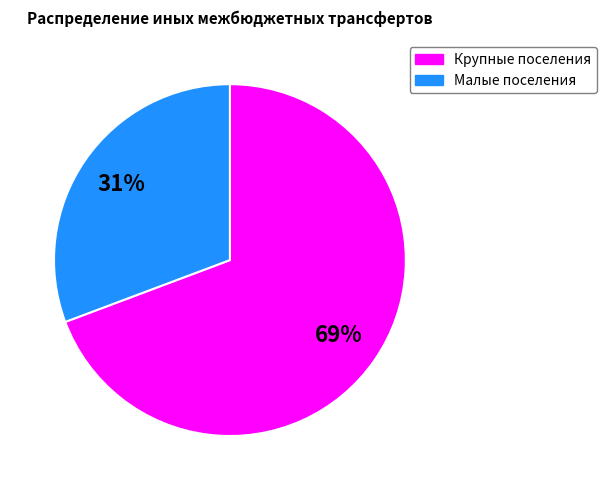

Is there any slice that represents more than half of the pie?

Yes